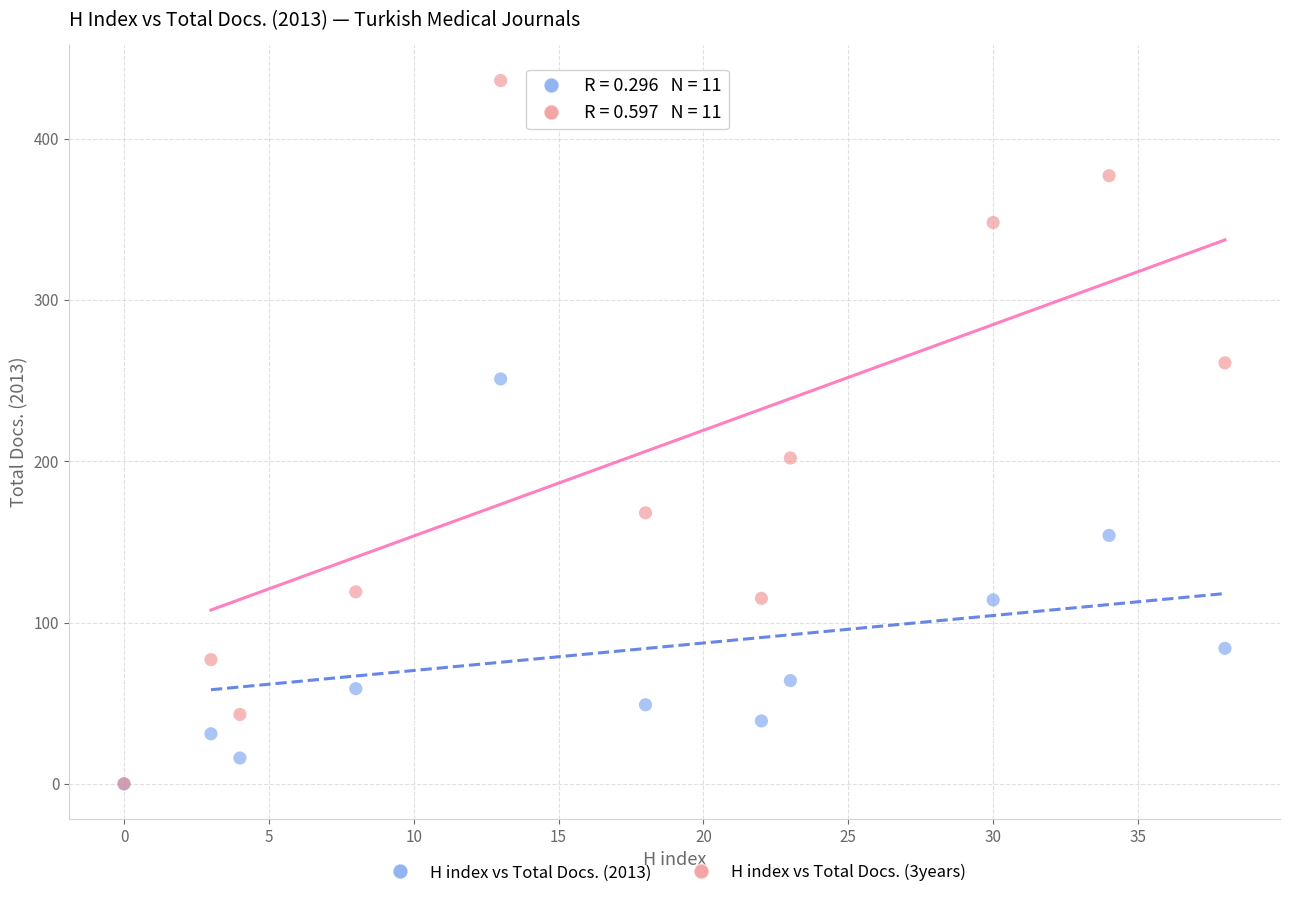

Across all series, what Y value is closest to 218?

202